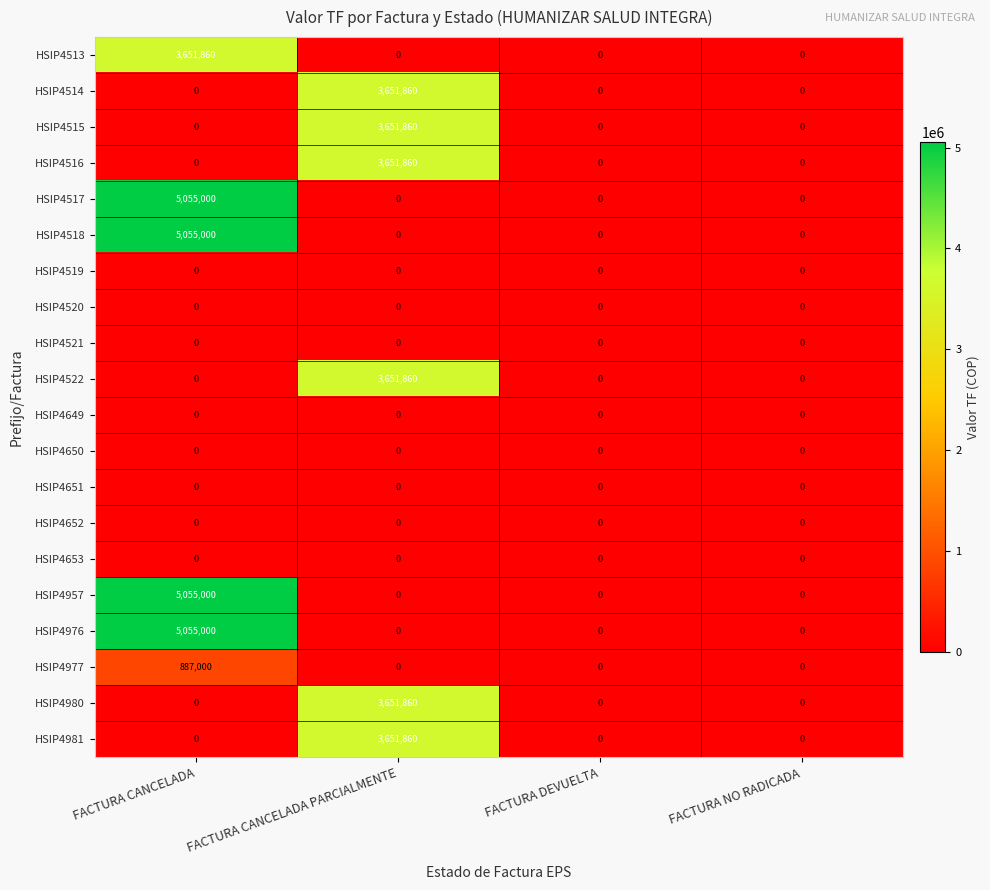

At which label does HSIP4981 reach its peak?

FACTURA CANCELADA PARCIALMENTE